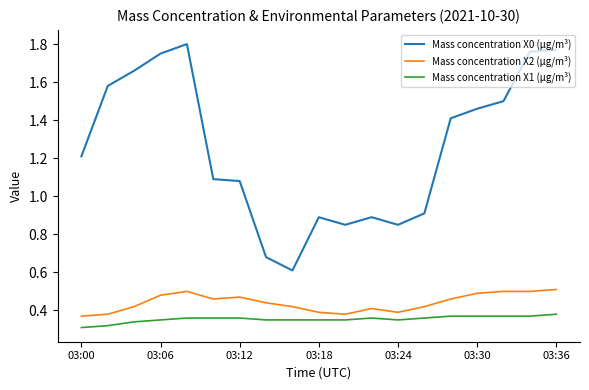

Which series has the largest total across all categories?

Mass concentration X0 (μg/m³)